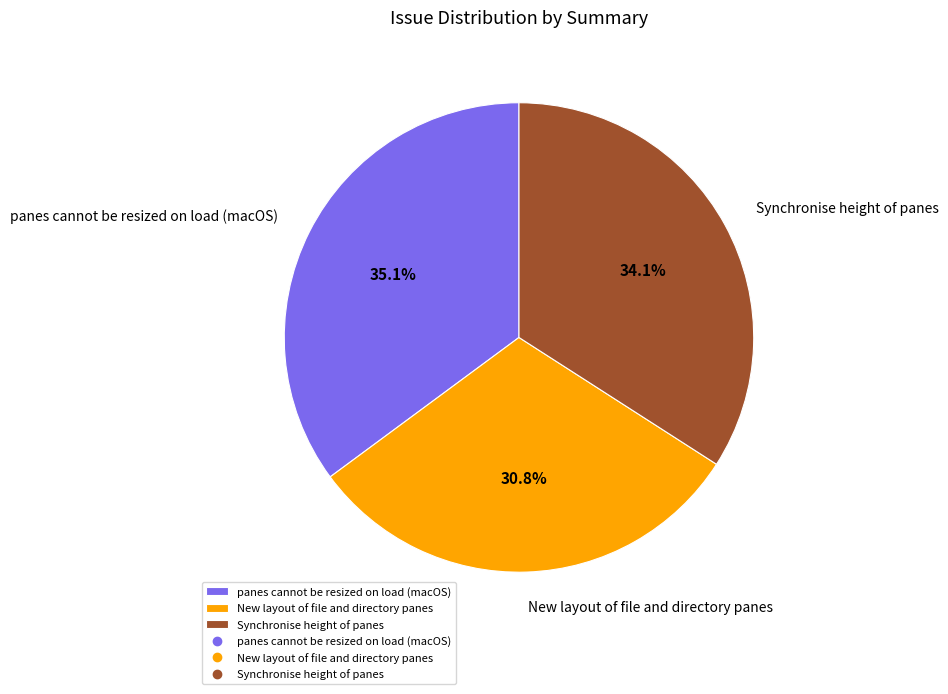

What is the largest slice in the pie chart?

panes cannot be resized on load (macOS)